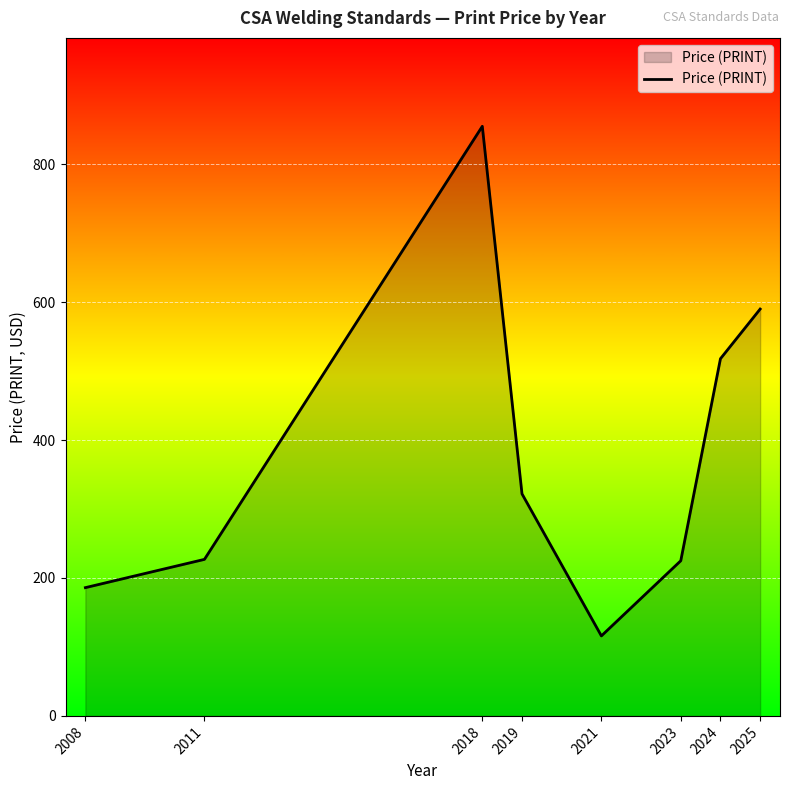

Where does the data first go above 322?

2018